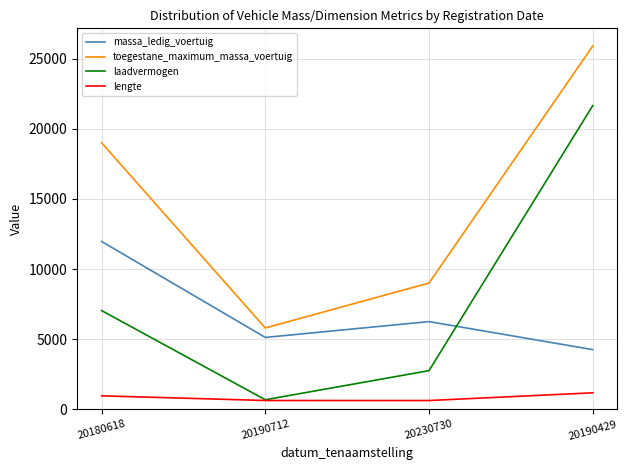

Where is toegestane_maximum_massa_voertuig nearest to the value 15847?

20180618